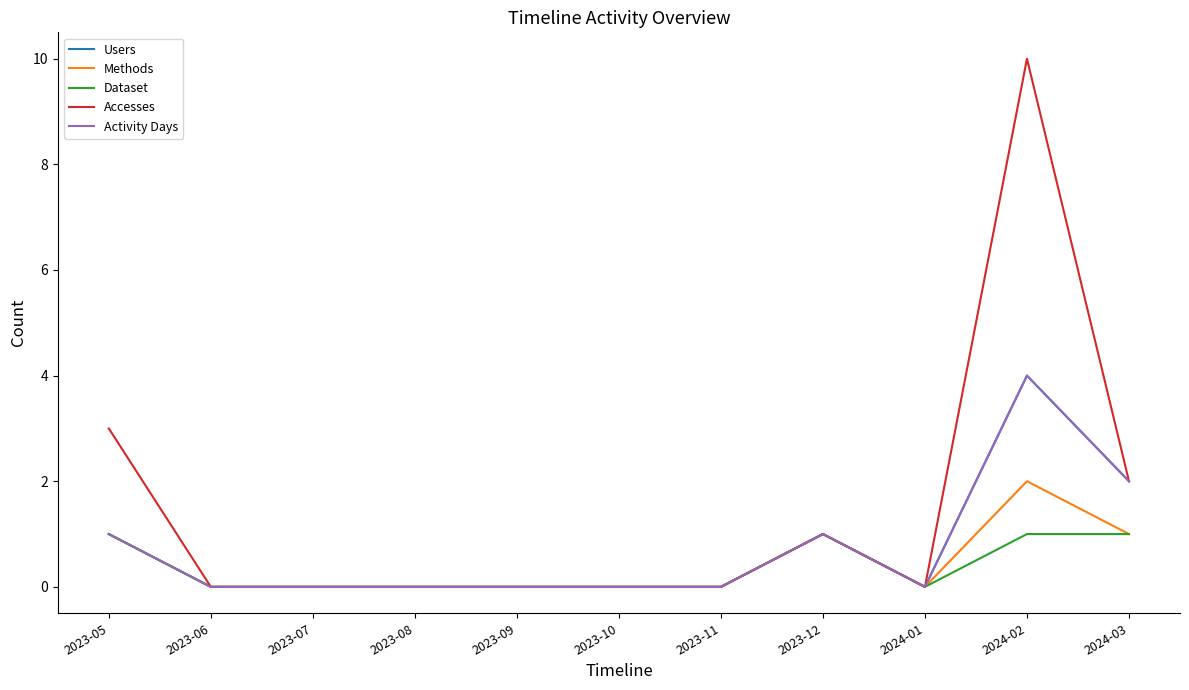

Reading left to right, list all the values displayed in this chart.

Users: 1	0	0	0	0	0	0	1	0	4	2
Methods: 1	0	0	0	0	0	0	1	0	2	1
Dataset: 1	0	0	0	0	0	0	1	0	1	1
Accesses: 3	0	0	0	0	0	0	1	0	10	2
Activity Days: 1	0	0	0	0	0	0	1	0	4	2